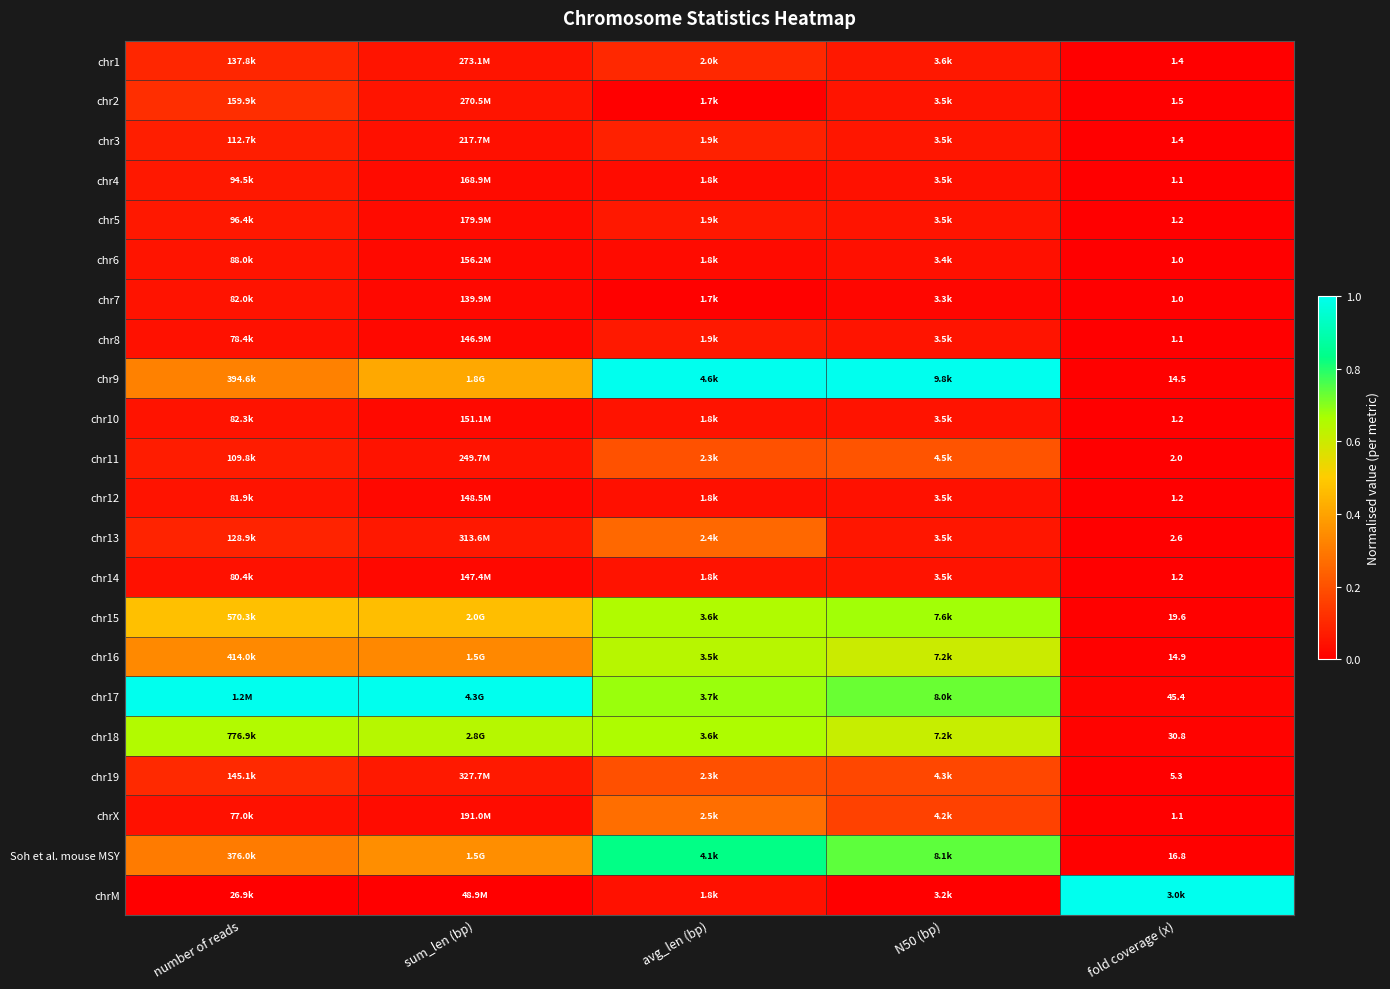

Rank the categories by chr16 value from highest to lowest.

avg_len (bp), N50 (bp), number of reads, sum_len (bp), fold coverage (x)